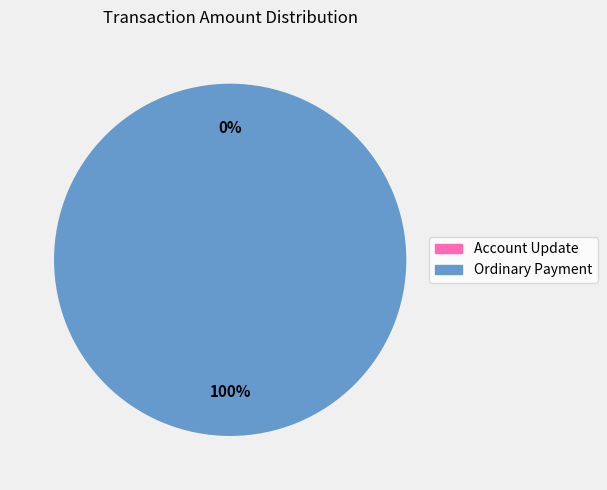

Which category has the smallest portion of the pie?

Account Update